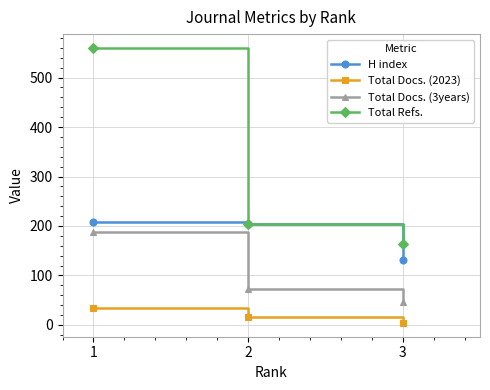

What is the difference between the highest and lowest values at 3?

159